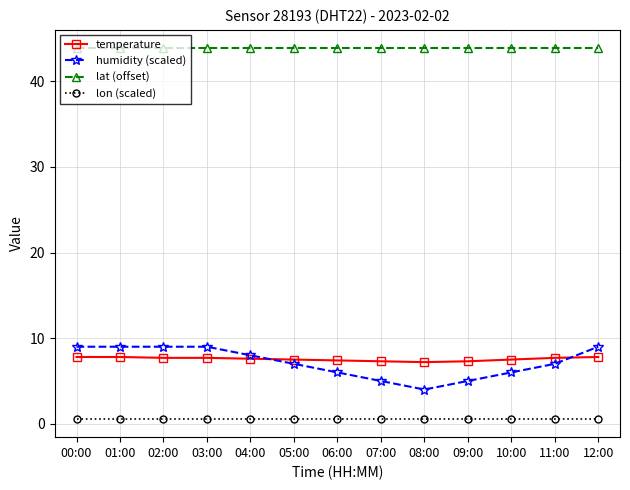

What is the sum of all temperature values?

98.3